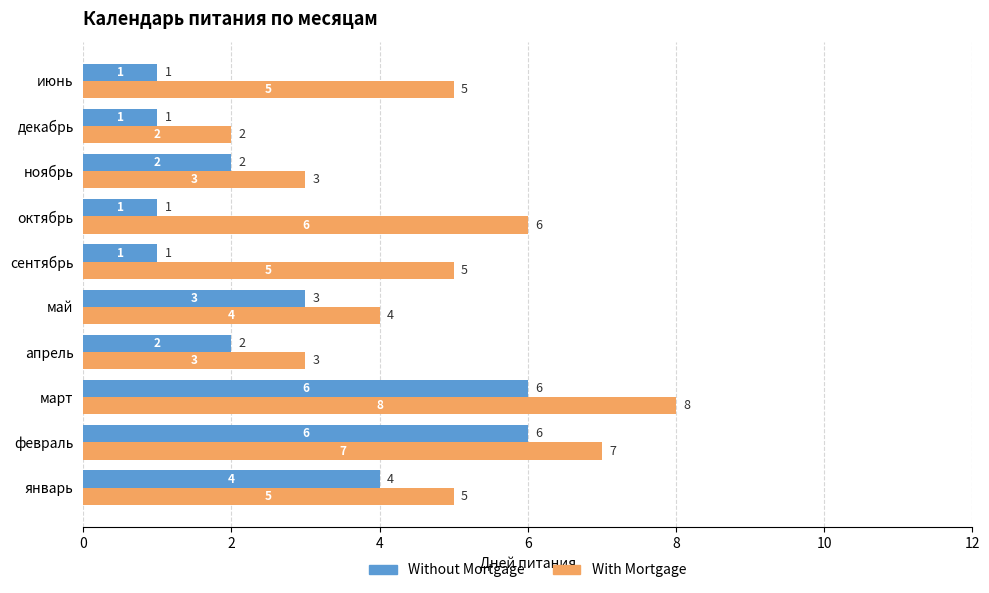

List the series in order of their peak value, lowest first.

Without Mortgage, With Mortgage